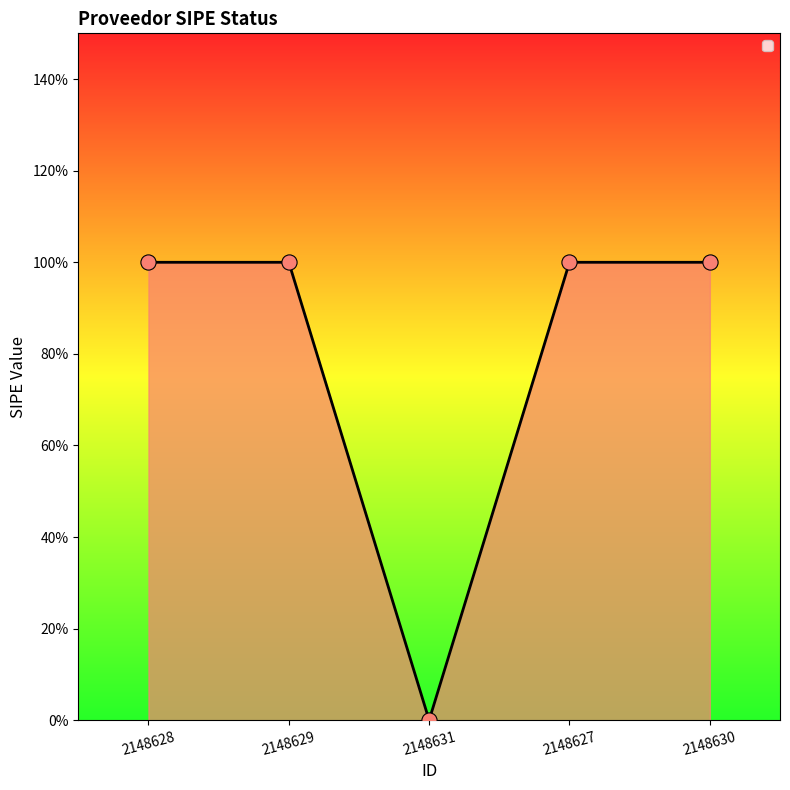

What is the ratio of the value at 2148628 to the value at 2148629?

1.0